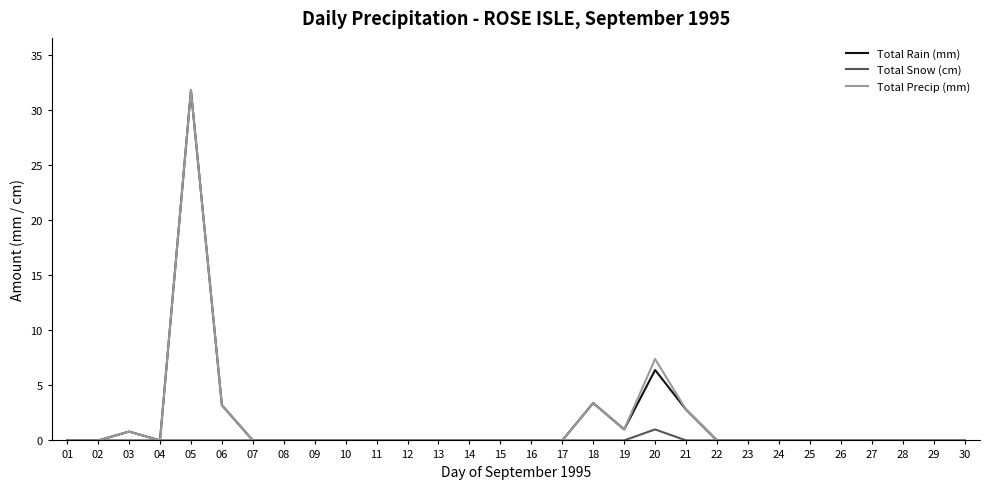

What is the highest value of the Total Rain (mm) series?

31.8